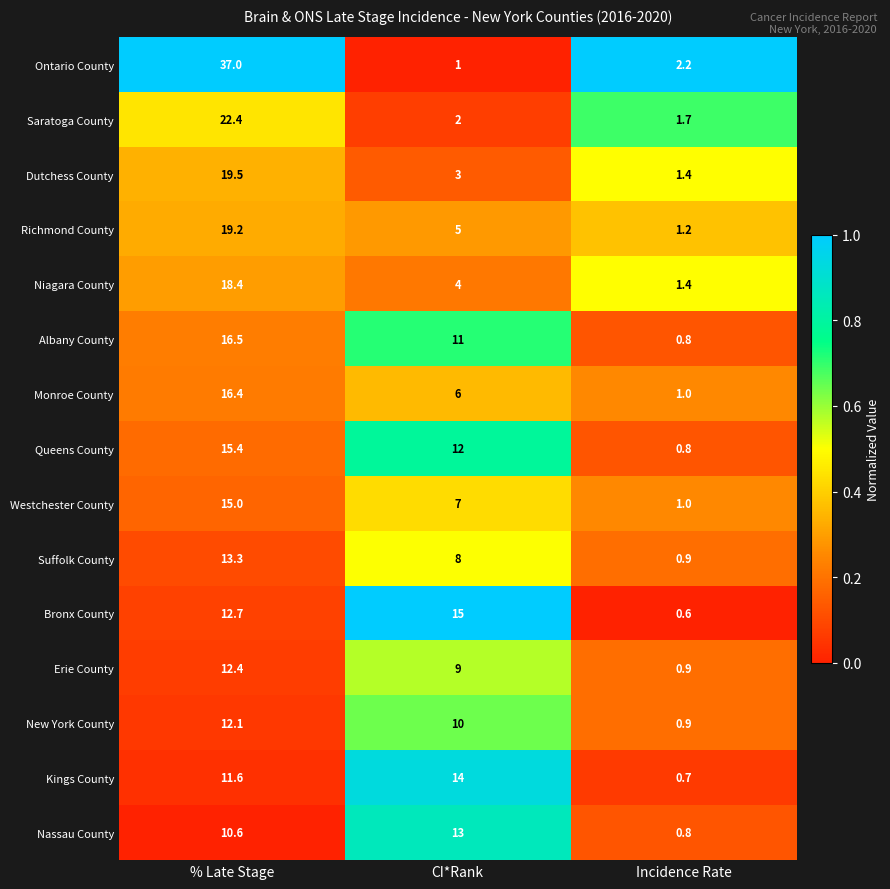

Rank the series at % Late Stage from highest to lowest value.

Ontario County, Saratoga County, Dutchess County, Richmond County, Niagara County, Albany County, Monroe County, Queens County, Westchester County, Suffolk County, Bronx County, Erie County, New York County, Kings County, Nassau County